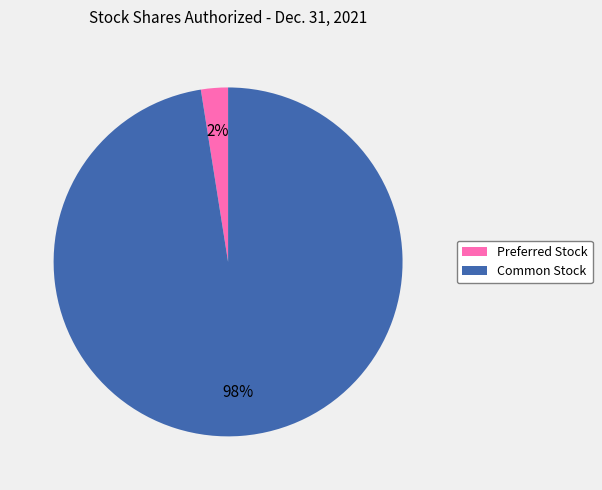

Which slice is the smallest?

Preferred Stock